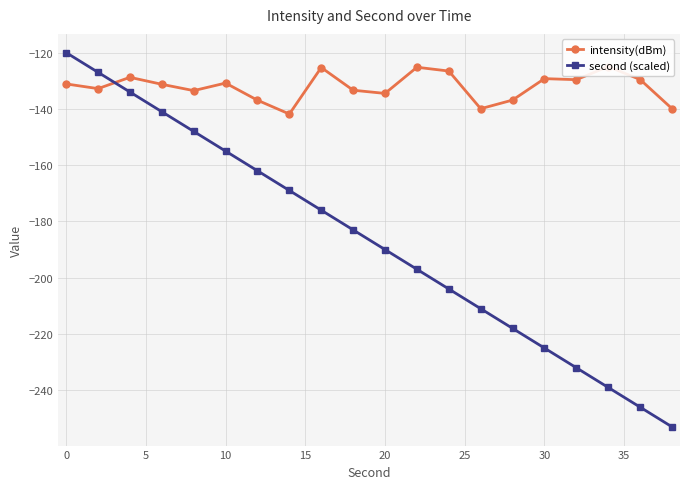

Is it true that second (scaled) equals -190 at 20?

True